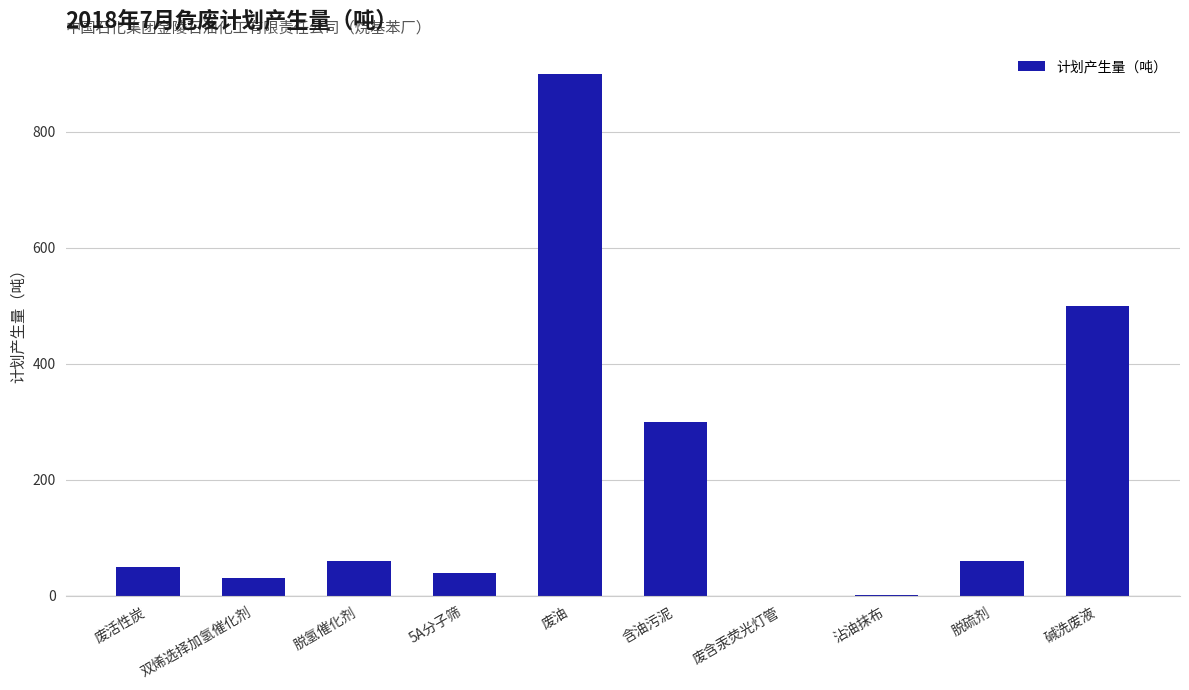

The chart shows a value of 50.0 at 废活性炭. True or false?

True